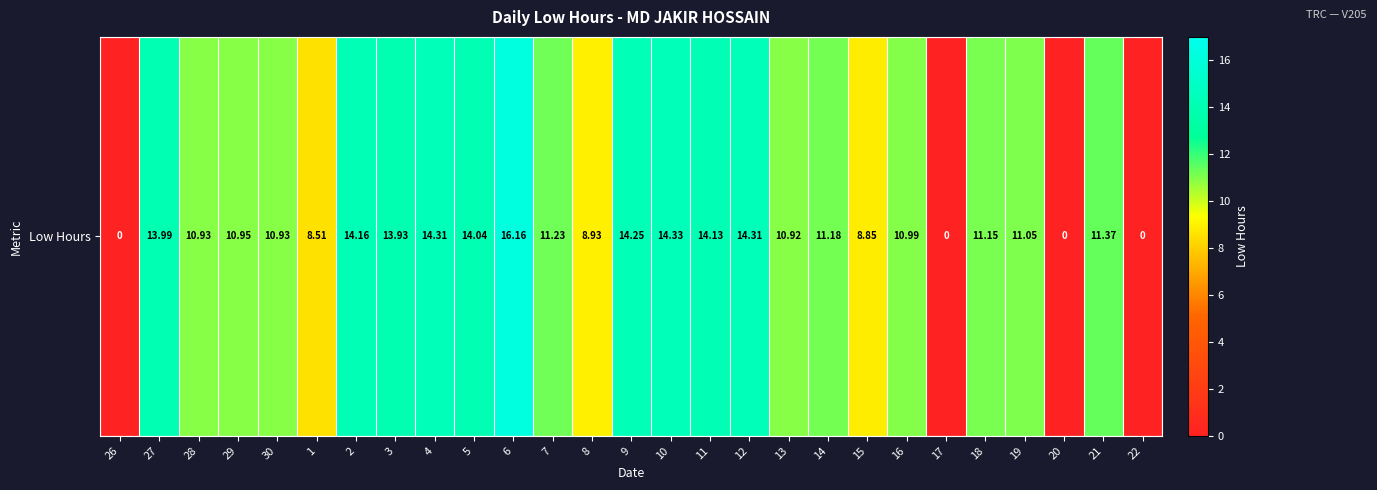

What is the sum of all values?

280.6